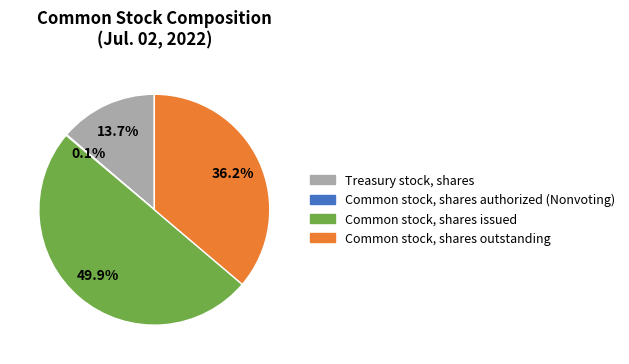

Which category has the biggest portion of the pie?

Common stock, shares issued